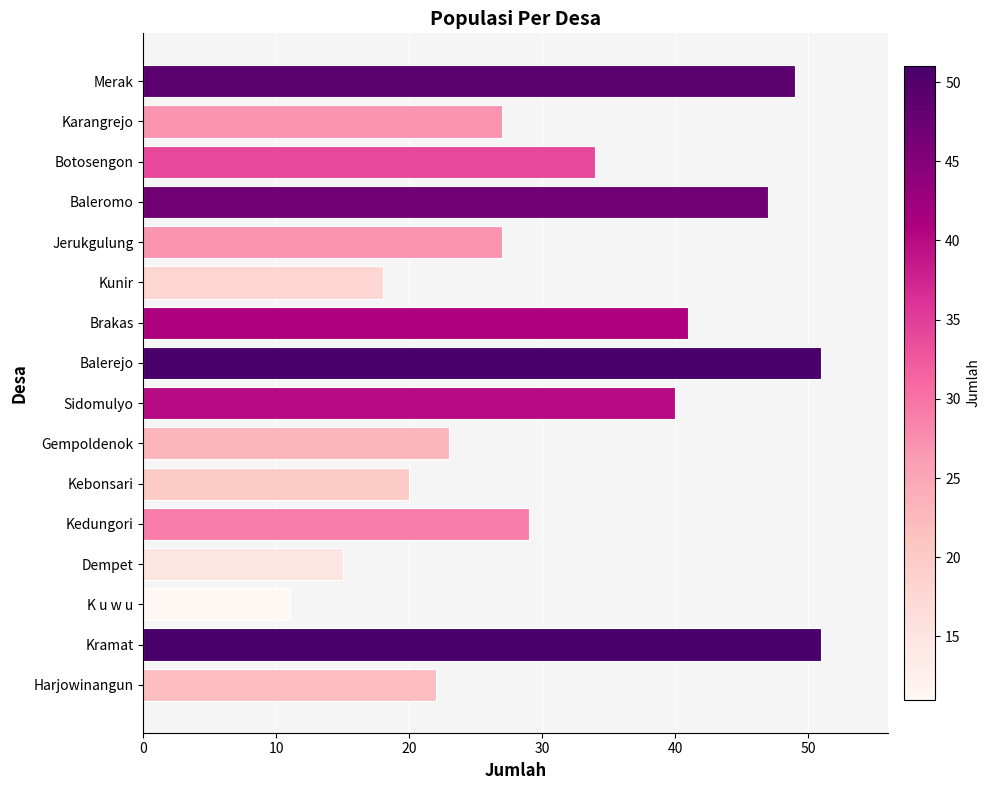

Reading bottom to top, what are all the values shown in this chart?

22	51	11	15	29	20	23	40	51	41	18	27	47	34	27	49